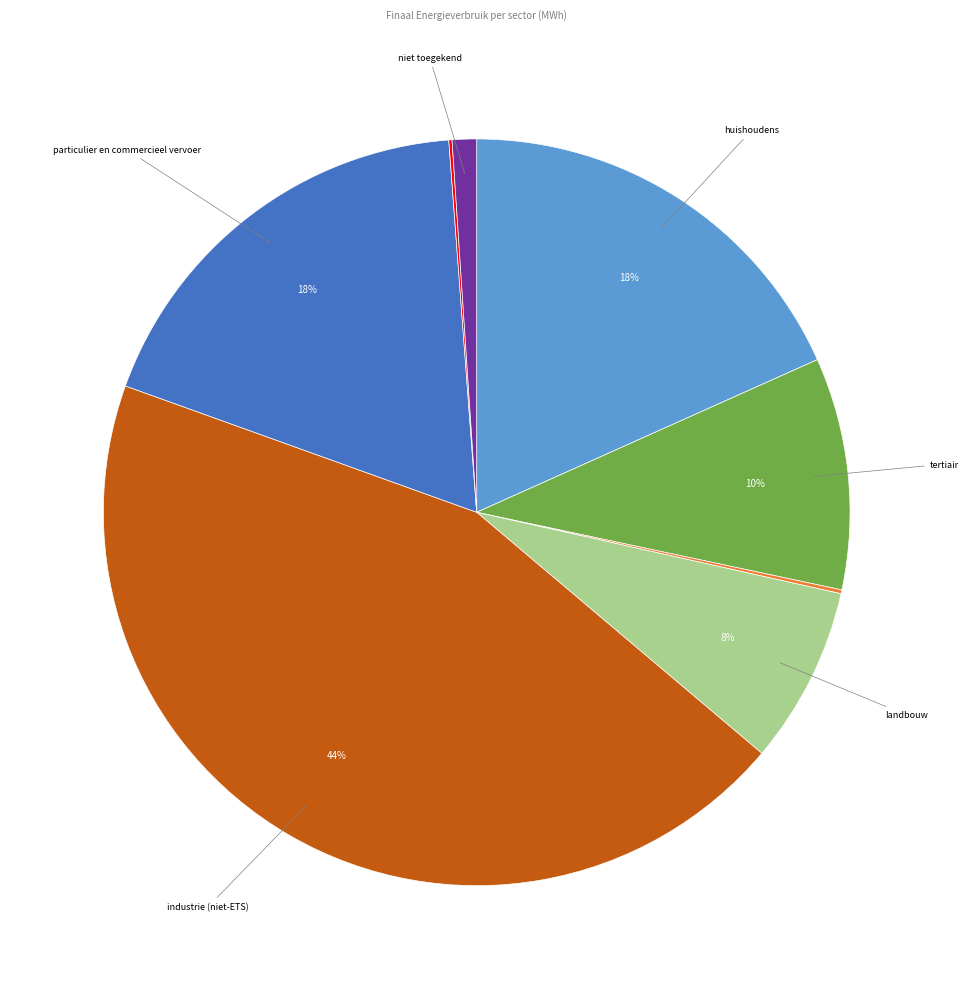

To the nearest percent, what is the difference between the largest and smallest slice percentages?

44%